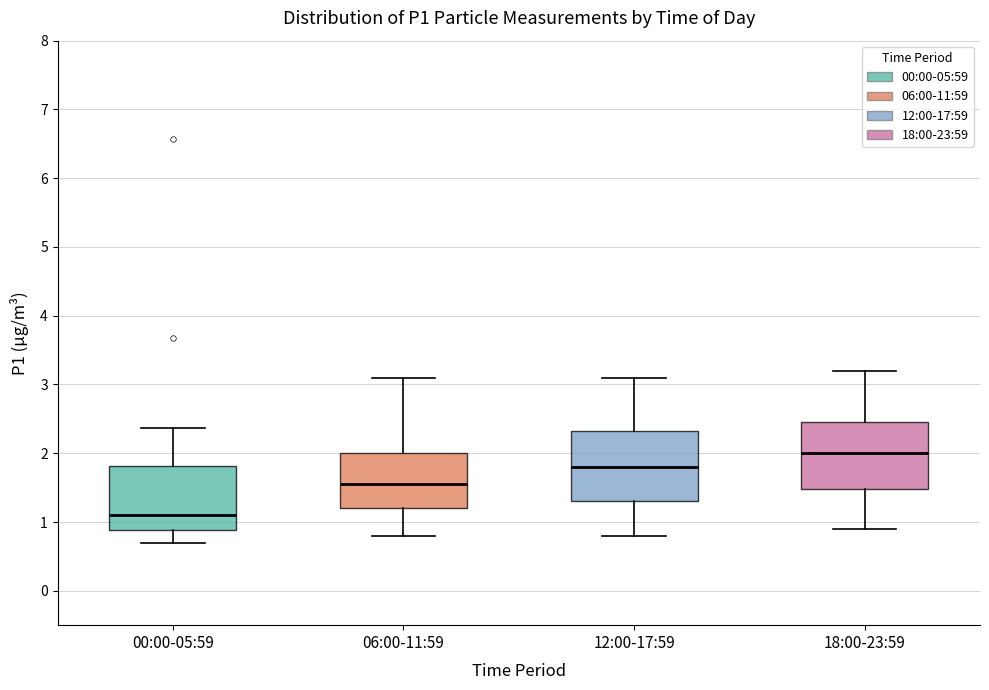

Reading left to right, read every box against the y-axis: the position of its median line, the range the box covers, and the ends of its whiskers. The values are not printed on the chart, so give them approximately, as read against the axis.

00:00-05:59: median 1.1, box 0.9 to 1.8, whiskers 0.7 to 2.4
06:00-11:59: median 1.6, box 1.2 to 2.0, whiskers 0.8 to 3.1
12:00-17:59: median 1.8, box 1.3 to 2.3, whiskers 0.8 to 3.1
18:00-23:59: median 2.0, box 1.5 to 2.5, whiskers 0.9 to 3.2